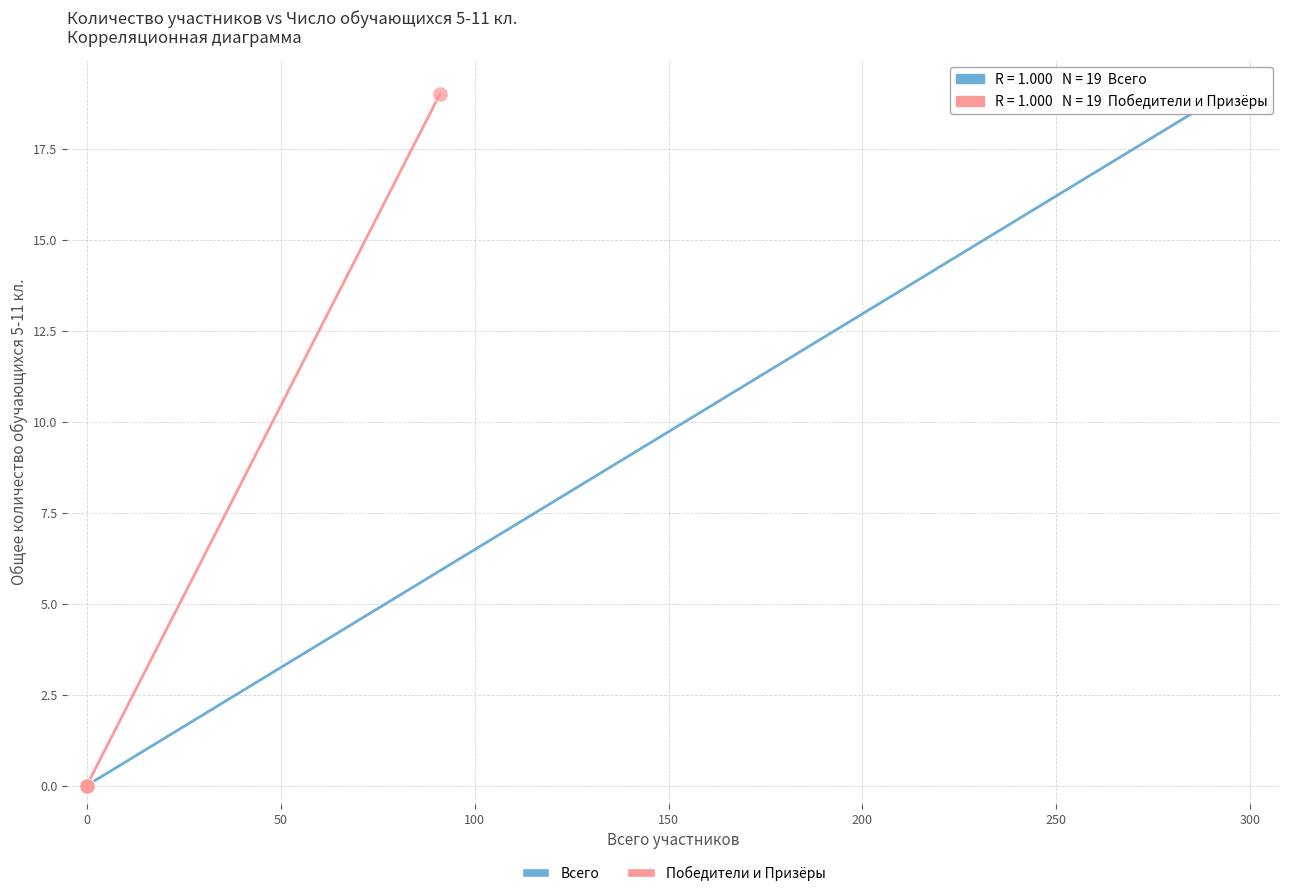

What are all the series names shown in the legend?

Всего, Победители и Призёры